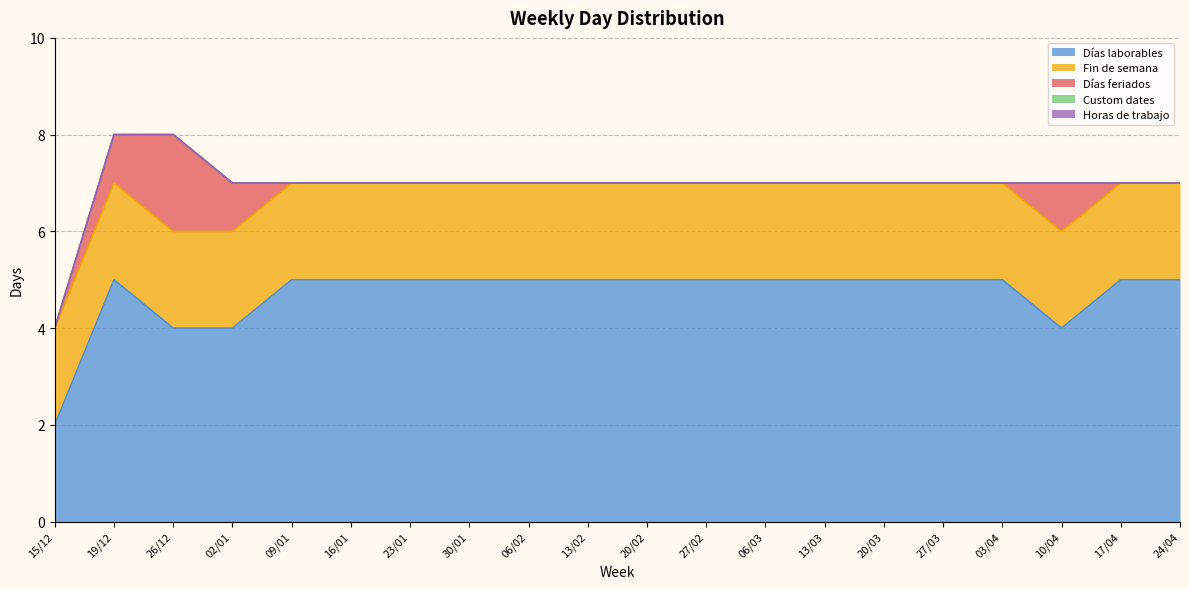

True or false: Horas de trabajo and Fin de semana intersect in this chart.

False